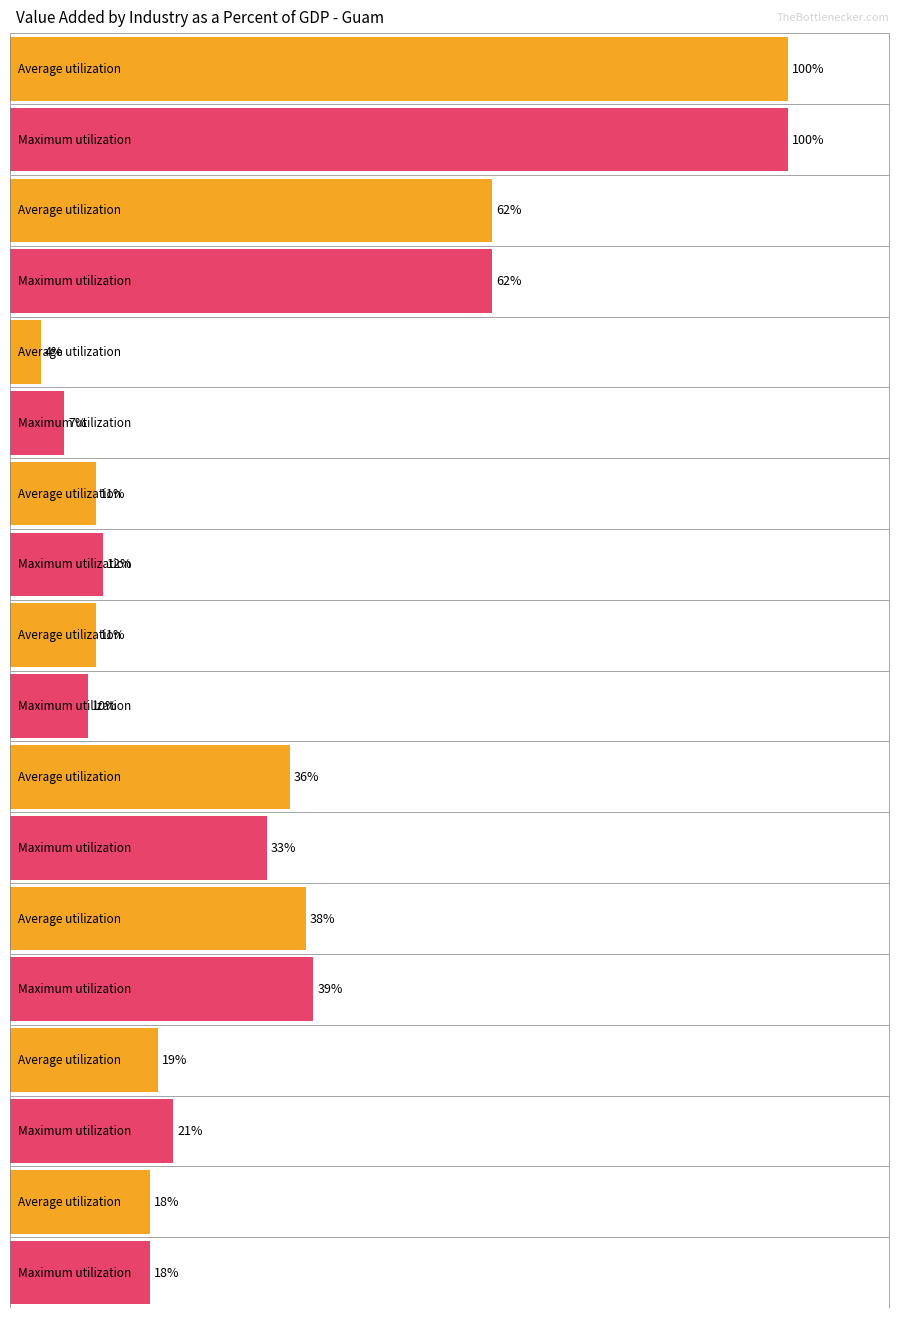

The Maximum utilization series shows 22 at Private industries. True or false?

False